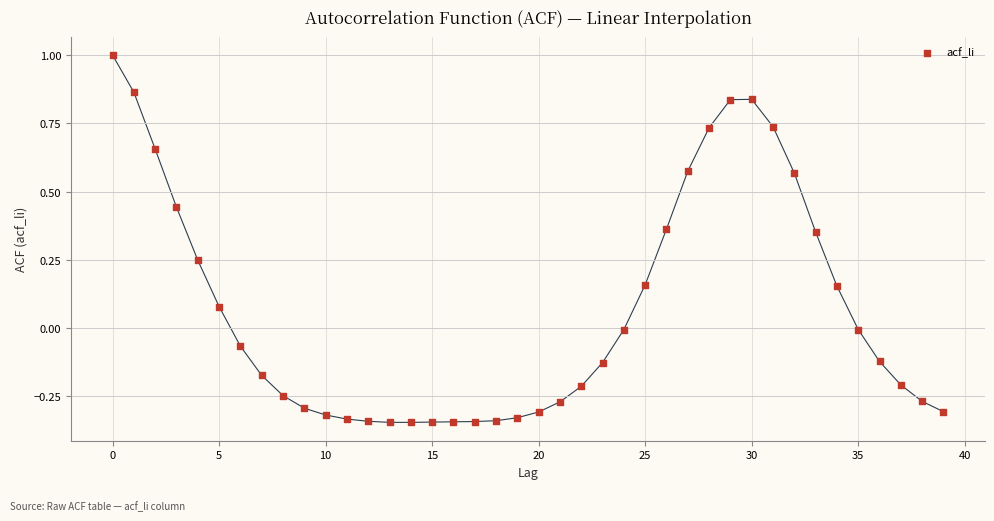

What is the range of Y values (max minus min)?

1.3